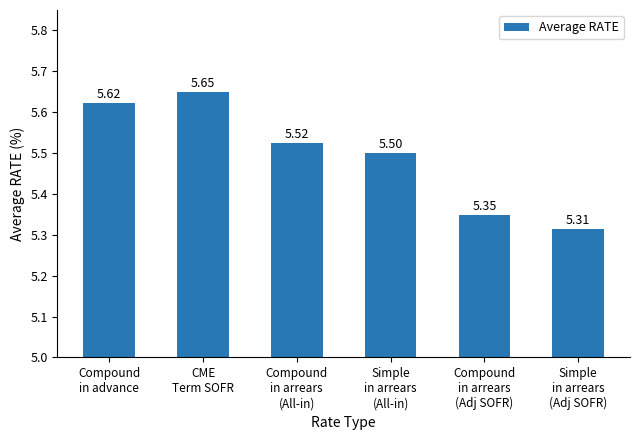

Between Simple
in arrears
(All-in) and Compound
in arrears
(Adj SOFR), which is larger?

Simple
in arrears
(All-in)